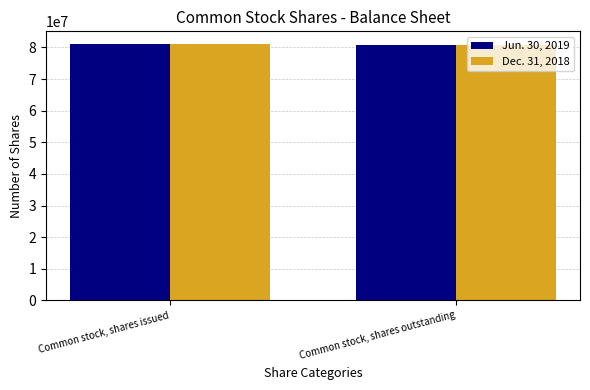

What is the minimum value shown in the chart?

80763350